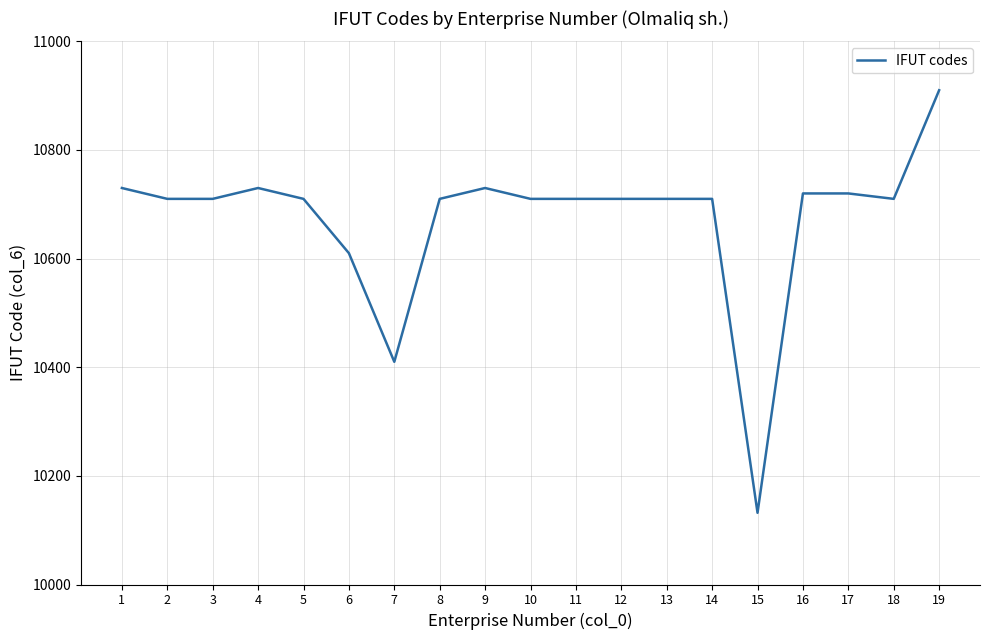

Reading left to right, list all the values displayed in this chart.

1=10730	2=10710	3=10710	4=10730	5=10710	6=10610	7=10410	8=10710	9=10730	10=10710	11=10710	12=10710	13=10710	14=10710	15=10132	16=10720	17=10720	18=10710	19=10910